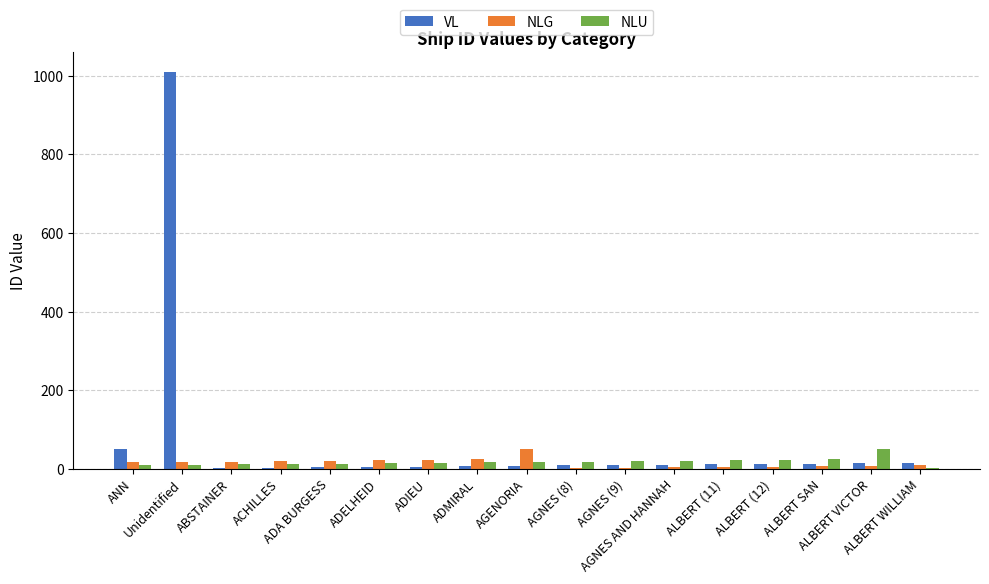

What is the total value across all series at ABSTAINER?

30